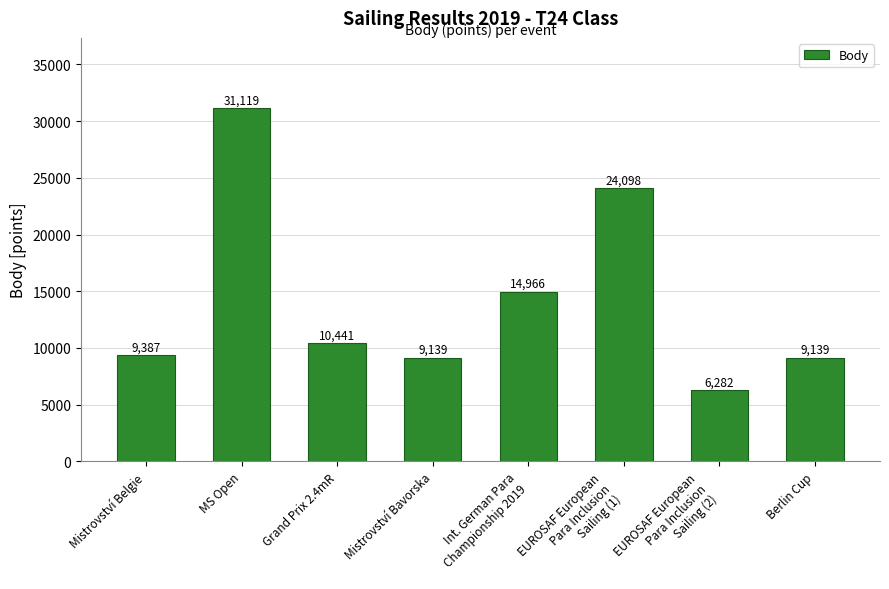

What is the maximum value shown in the chart?

31119